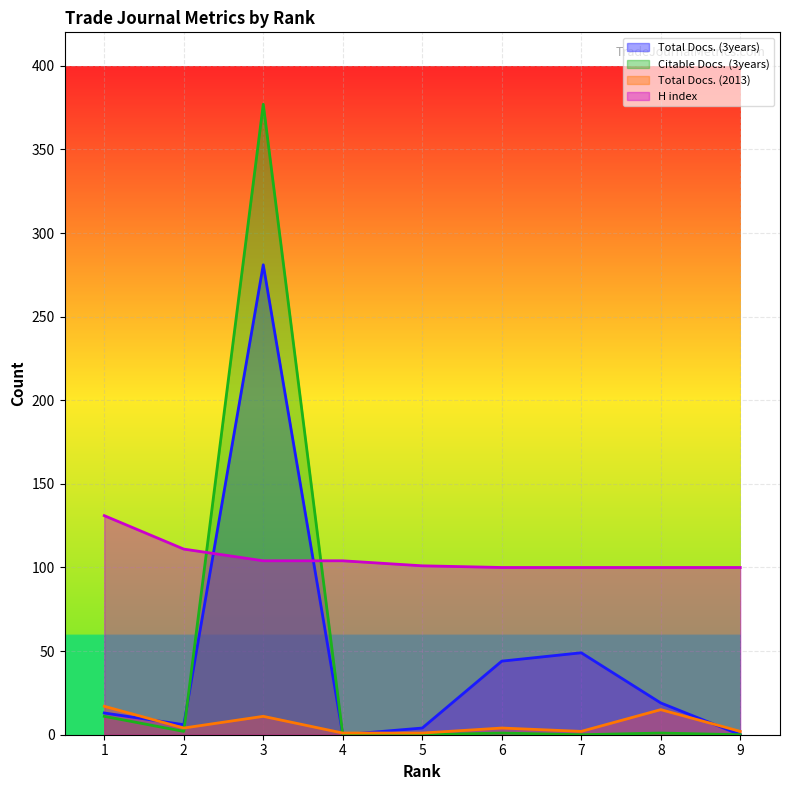

What is the difference between the highest and lowest values at 2?

109